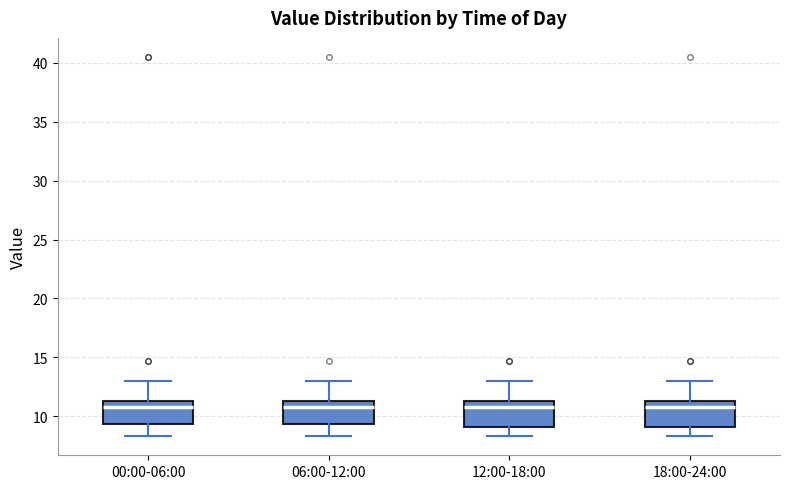

Reading left to right, read every box against the y-axis: the position of its median line, the range the box covers, and the ends of its whiskers. The values are not printed on the chart, so give them approximately, as read against the axis.

00:00-06:00: median 11.0, box 9.5 to 11.5, whiskers 8.5 to 13.0
06:00-12:00: median 11.0, box 9.5 to 11.5, whiskers 8.5 to 13.0
12:00-18:00: median 11.0, box 9.0 to 11.5, whiskers 8.5 to 13.0
18:00-24:00: median 11.0, box 9.0 to 11.5, whiskers 8.5 to 13.0